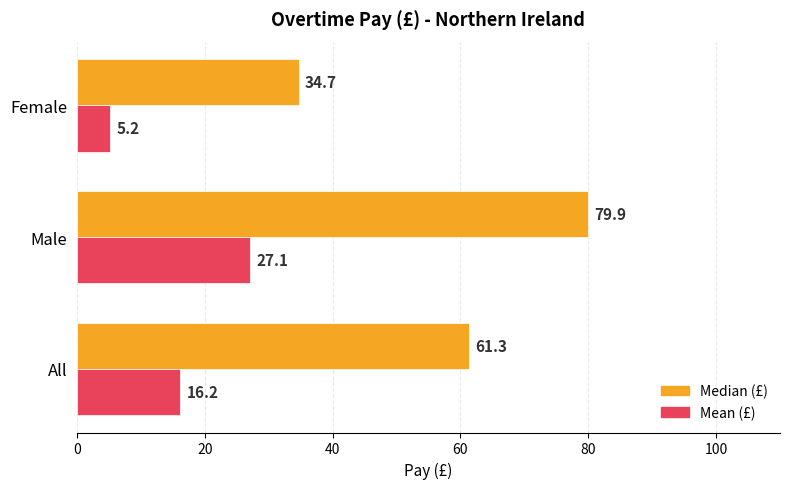

At which category is the sum across all series the highest?

Male